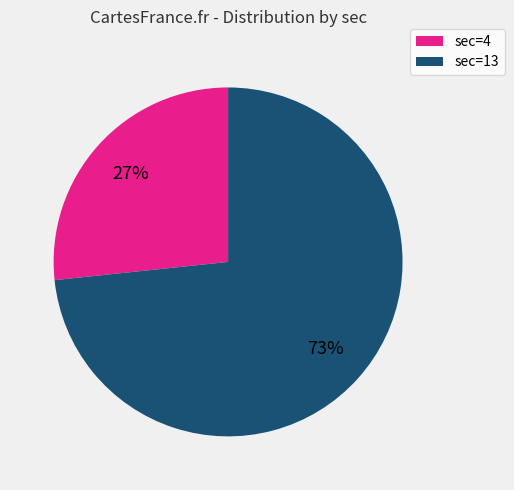

What is the ratio of the value at sec=4 to the value at sec=13?

0.4